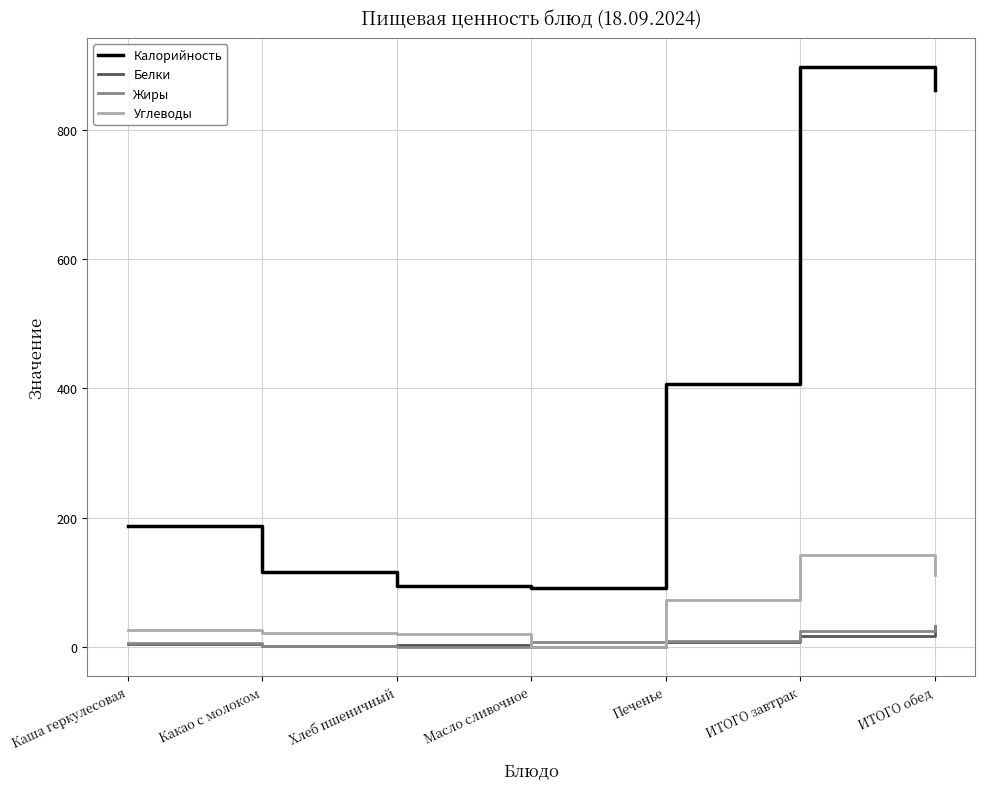

What is the minimum value shown in the chart?

0.1